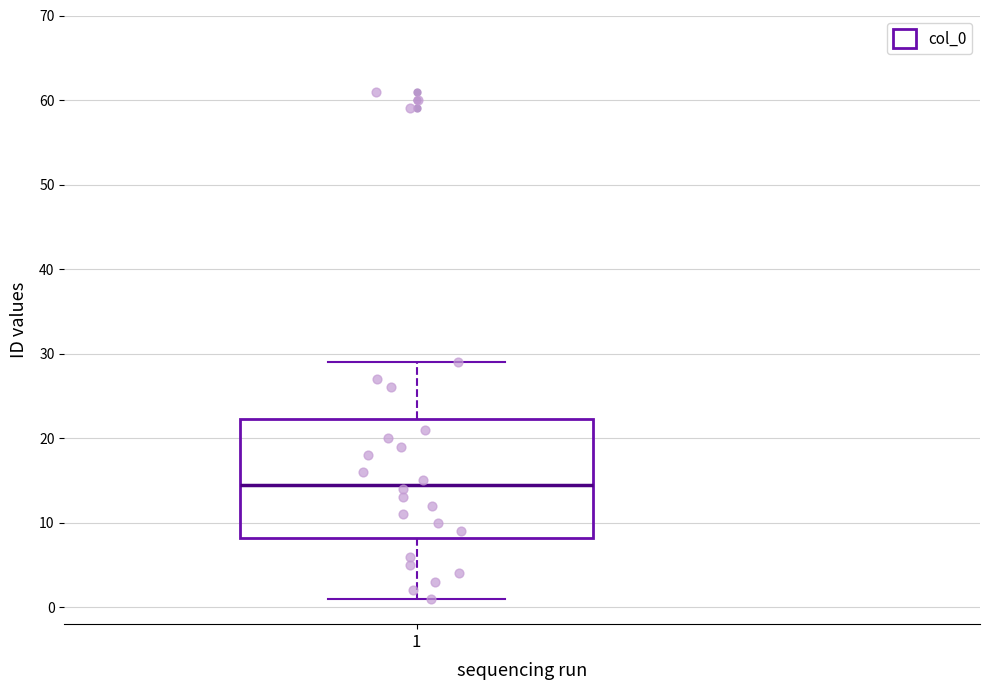

Where is the lower edge of the box at x = 1 on the y-axis? The values are not printed on the chart, so give them approximately, as read against the axis.

8